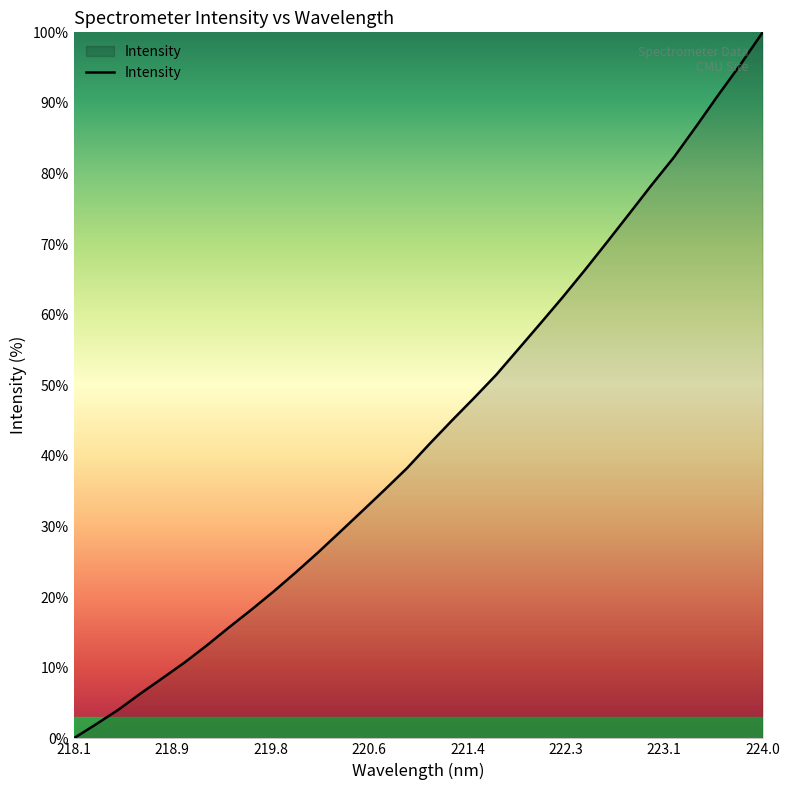

How many positive values are there?

31